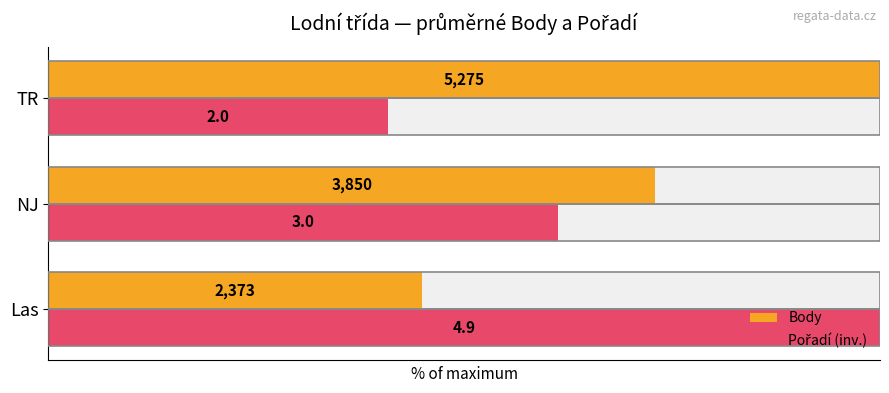

Is it true that Body equals 73.0 at NJ?

True